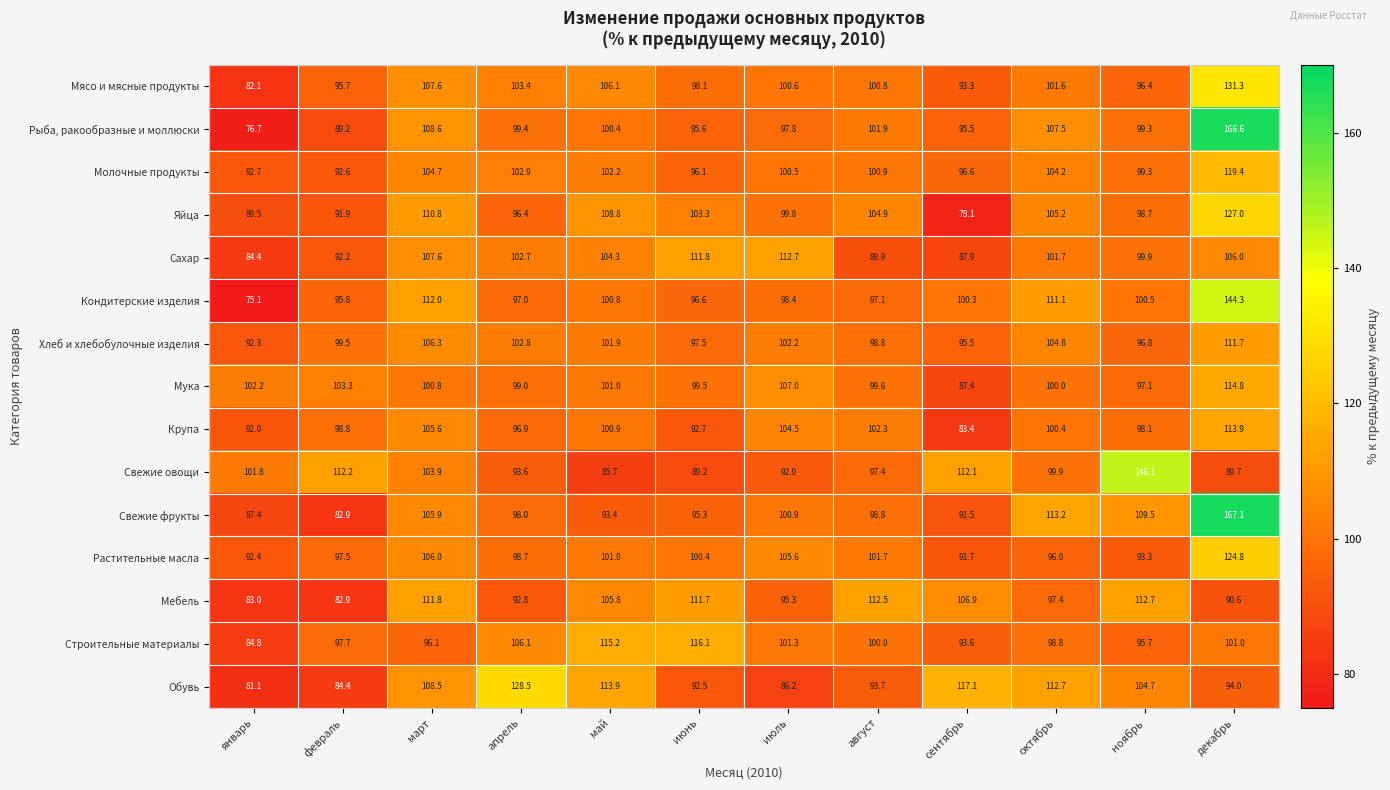

Read the Свежие овощи value at сентябрь.

112.1